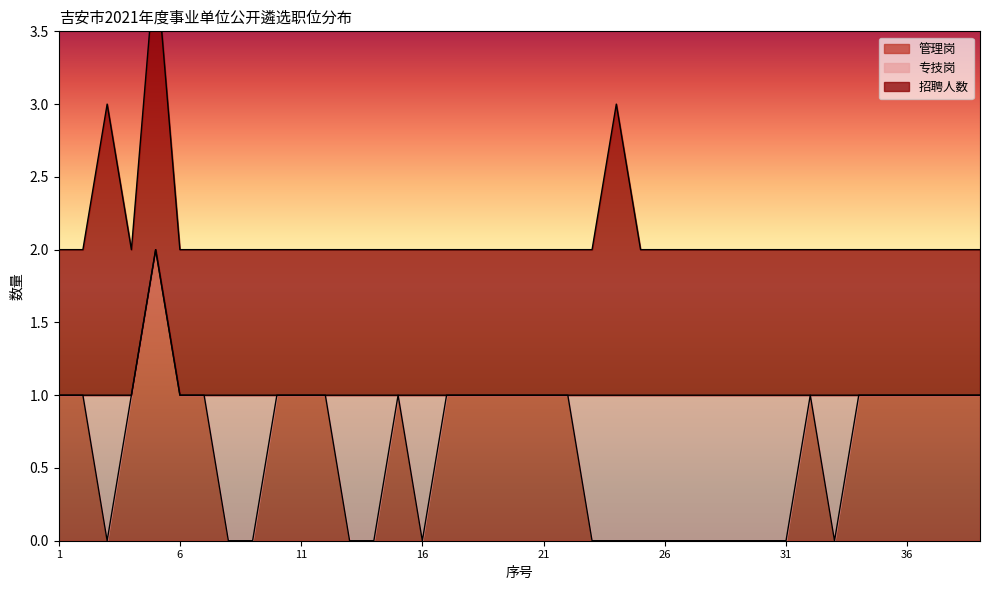

At which category does the chart reach its minimum across all series?

3